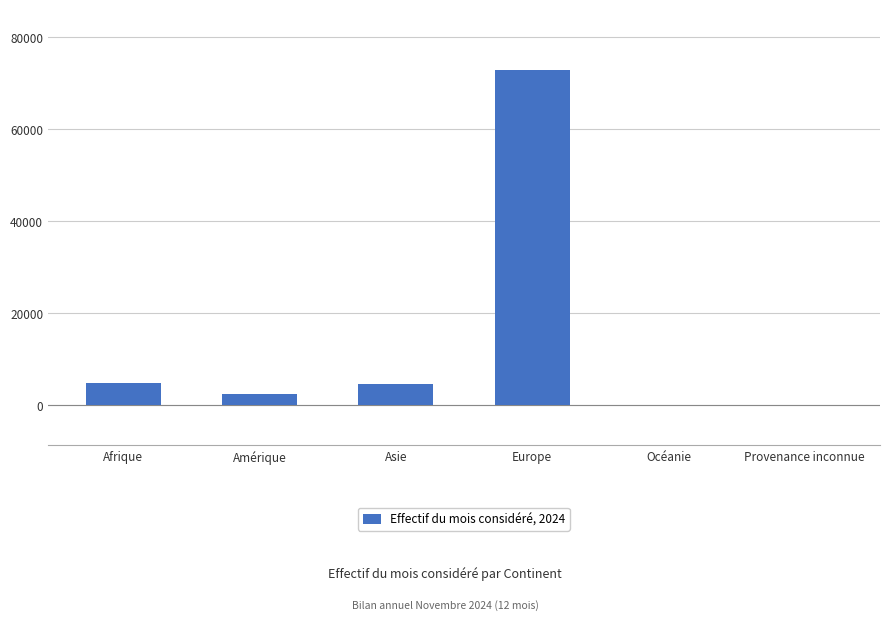

Between Océanie and Amérique, which is larger?

Amérique